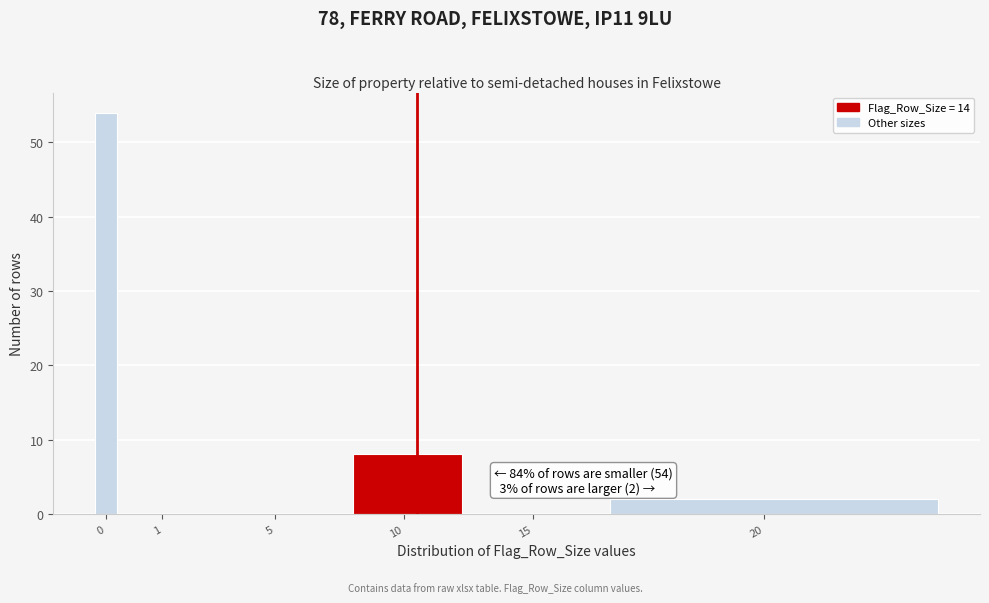

Reading right to left, extract all data points from this chart.

20=2	15=0	10=8	5=0	1=0	0=54